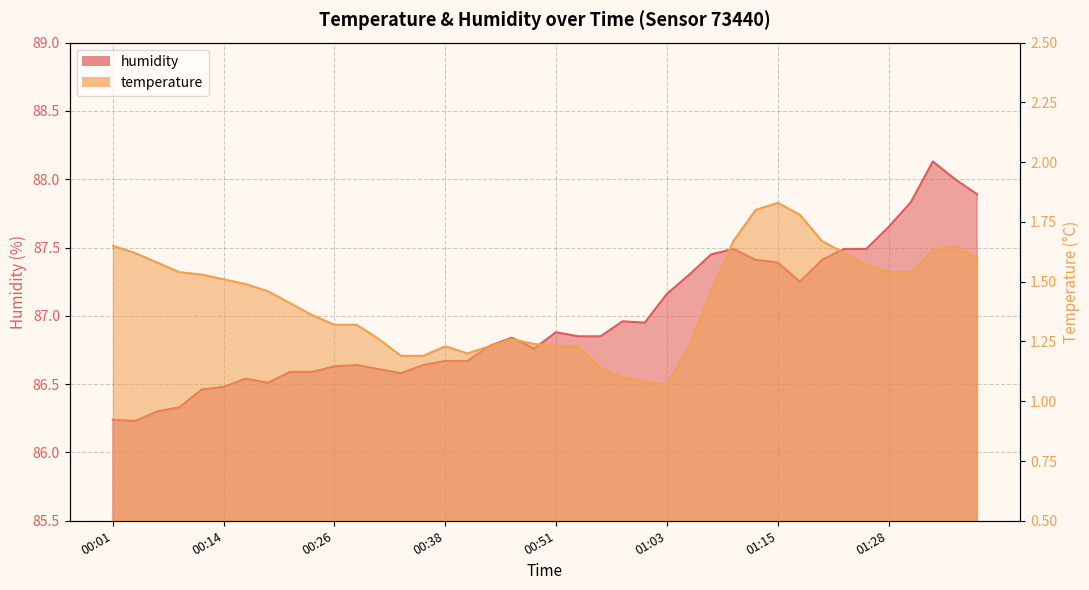

The temperature series shows 1.2 at 00:53. True or false?

True